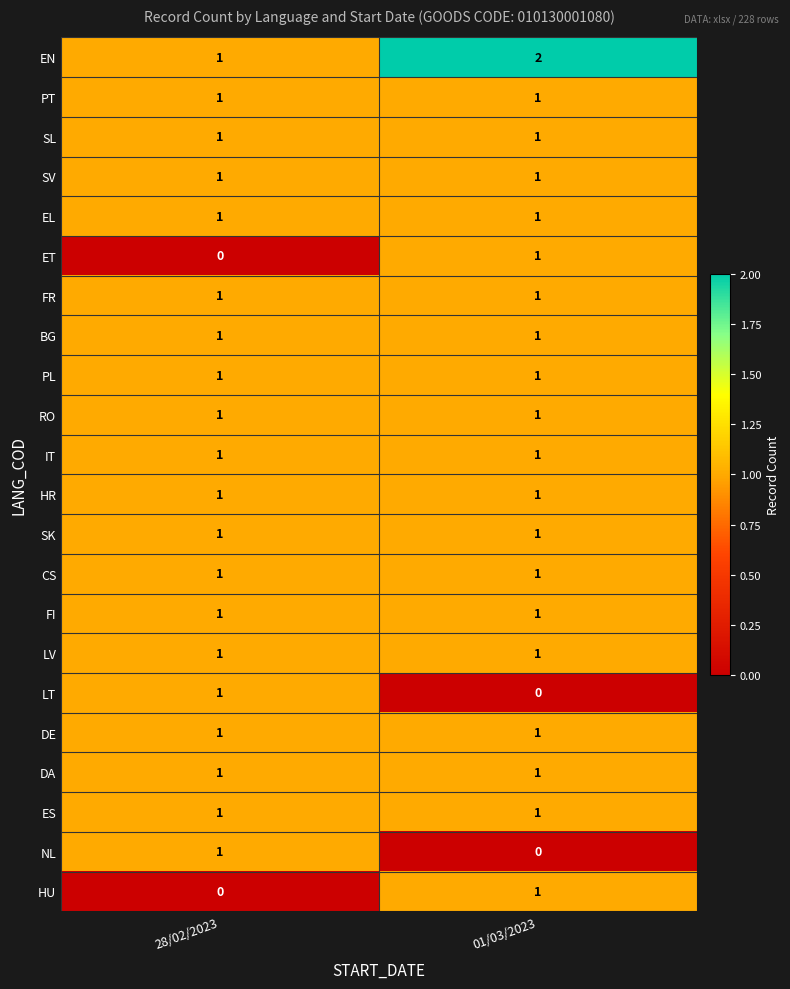

Rank the categories by NL value from highest to lowest.

28/02/2023, 01/03/2023